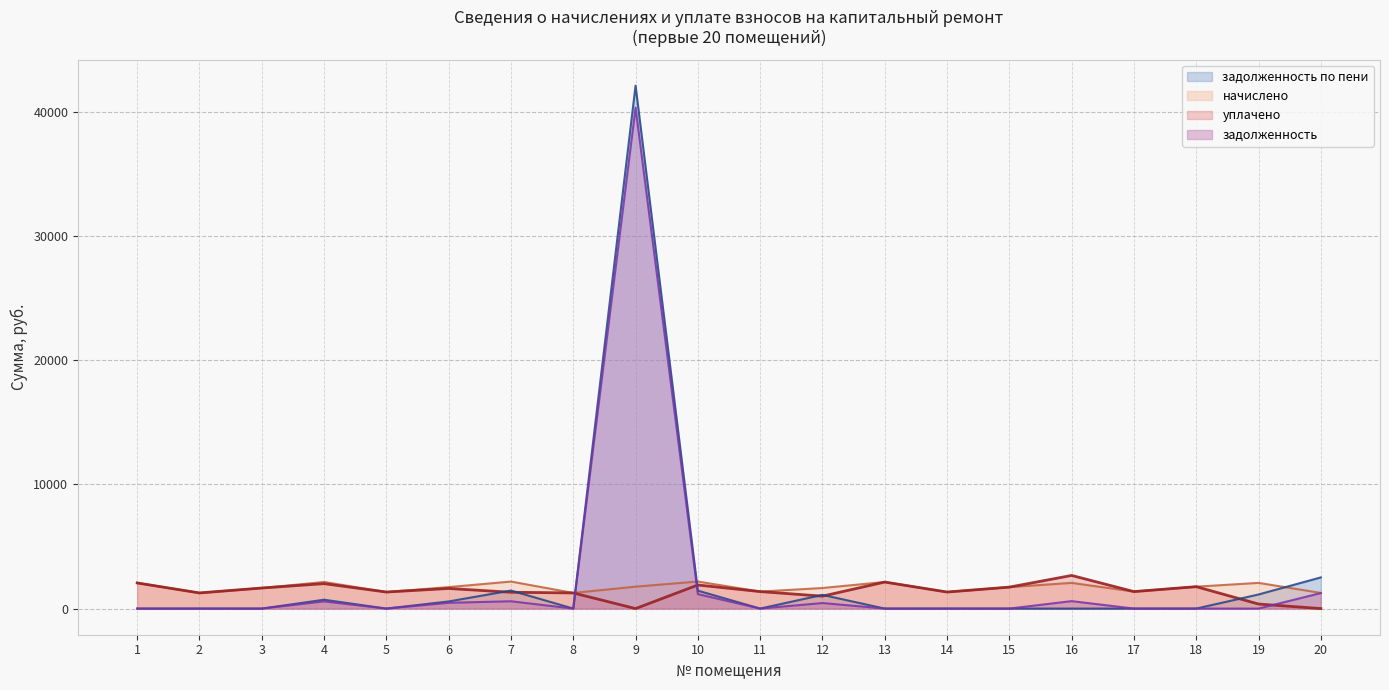

True or false: задолженность по пени and задолженность cross at least once.

False